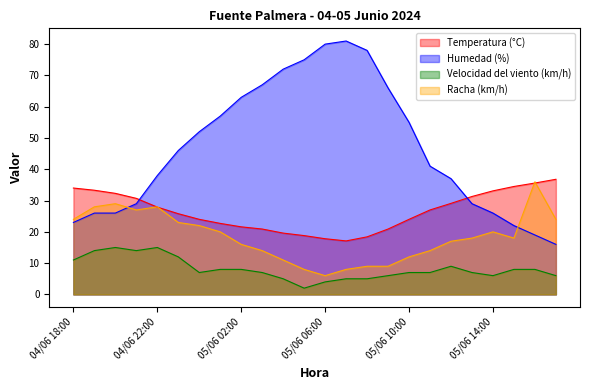

Which series has the largest range (max minus min)?

Humedad (%)